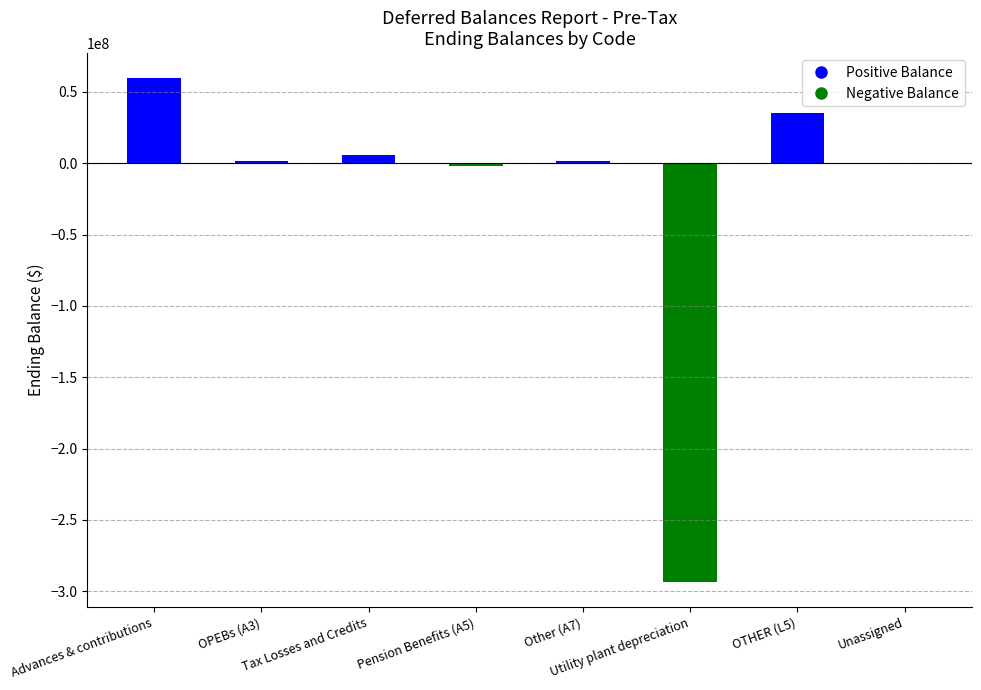

At which category is the sum across all series the highest?

Advances & contributions